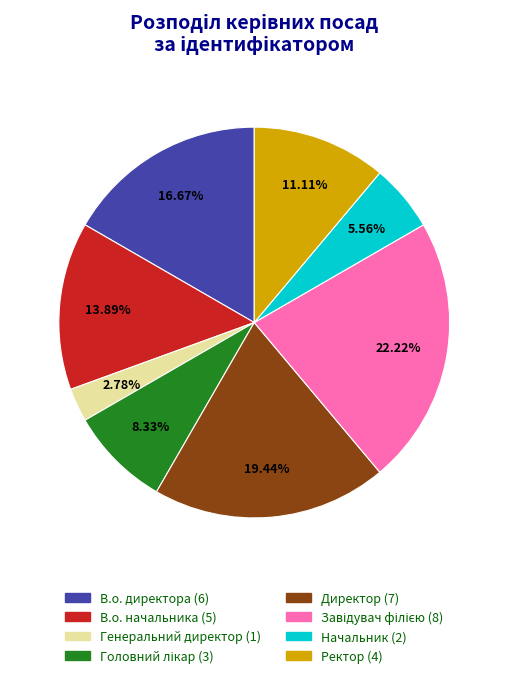

Do Генеральний директор and Начальник together represent more than half of the pie?

No